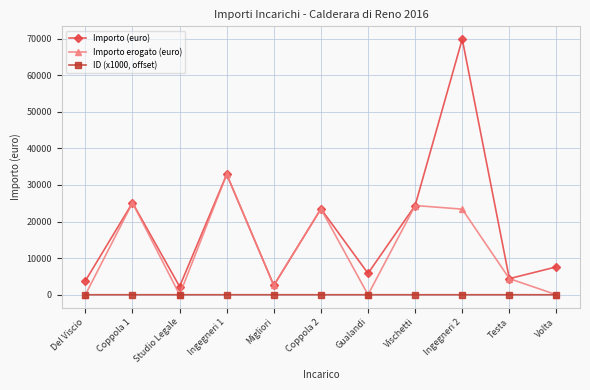

At which label does Importo (euro) reach its peak?

Ingegneri 2